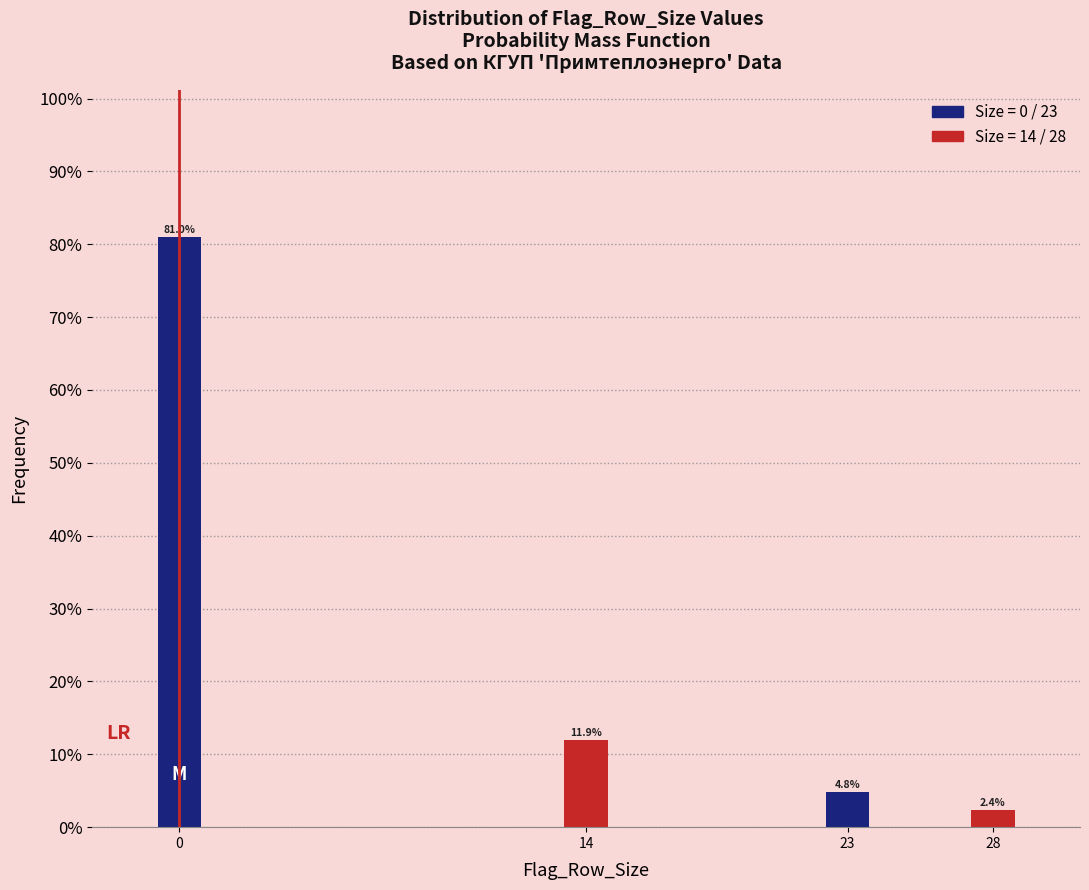

Reading left to right, transcribe all the data shown in this chart.

81.0	11.9	4.8	2.4